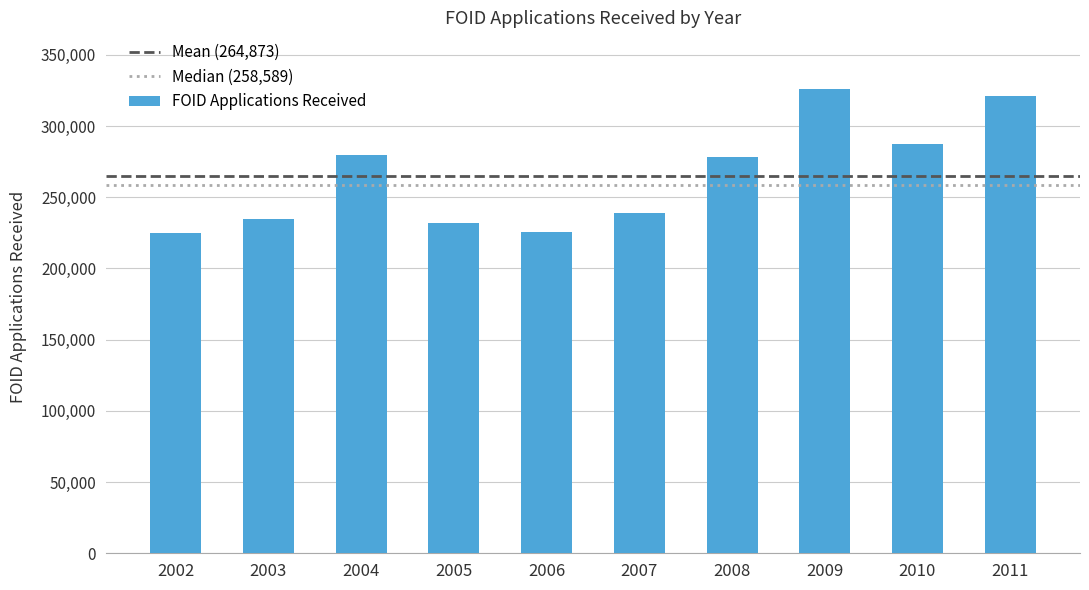

What is the change in value from 2007 to 2008?

+39569